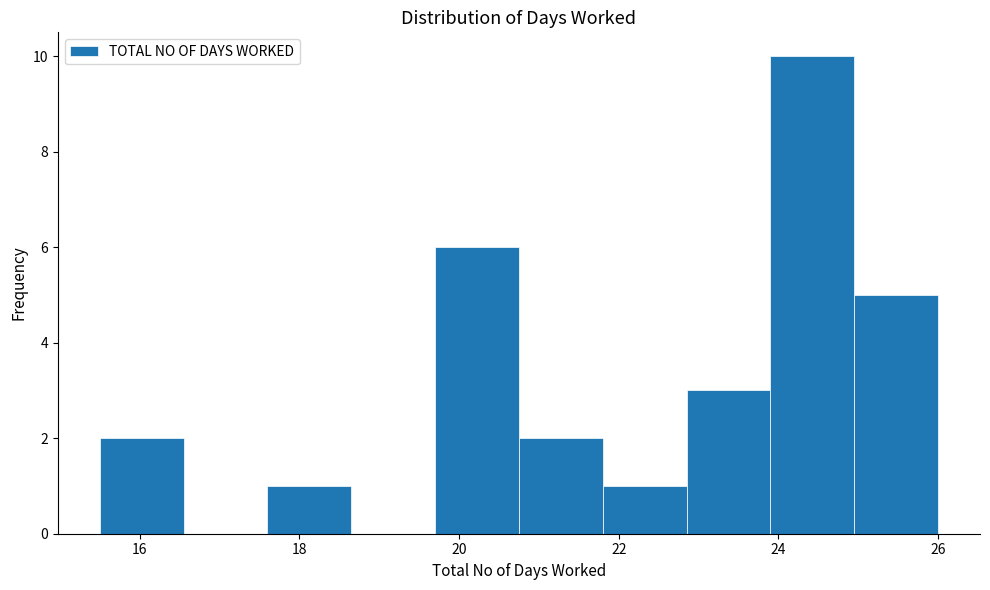

What is the height of the bar covering 17.60 to 18.65 on the x-axis? Neither the bar edges nor the heights are printed on the chart, so give them approximately, as read against the axes.

1